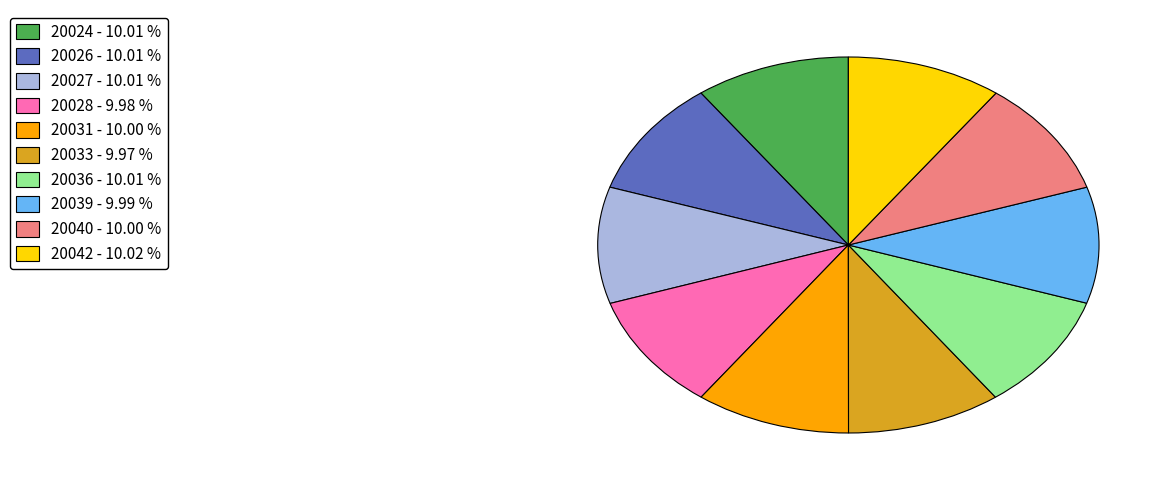

Does 20026 account for over 50% of the chart?

No